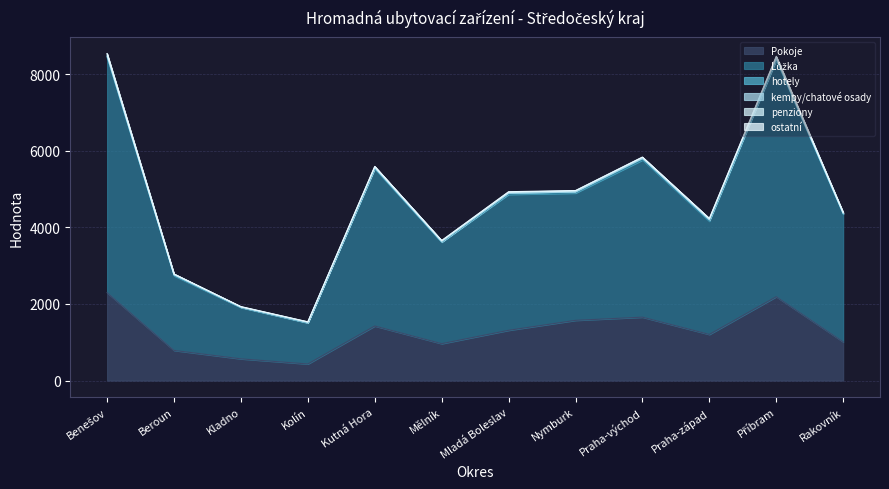

What is the average value of the hotely series?

21